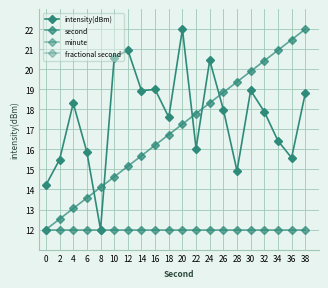

Which has a higher value, 34 or 28?

34